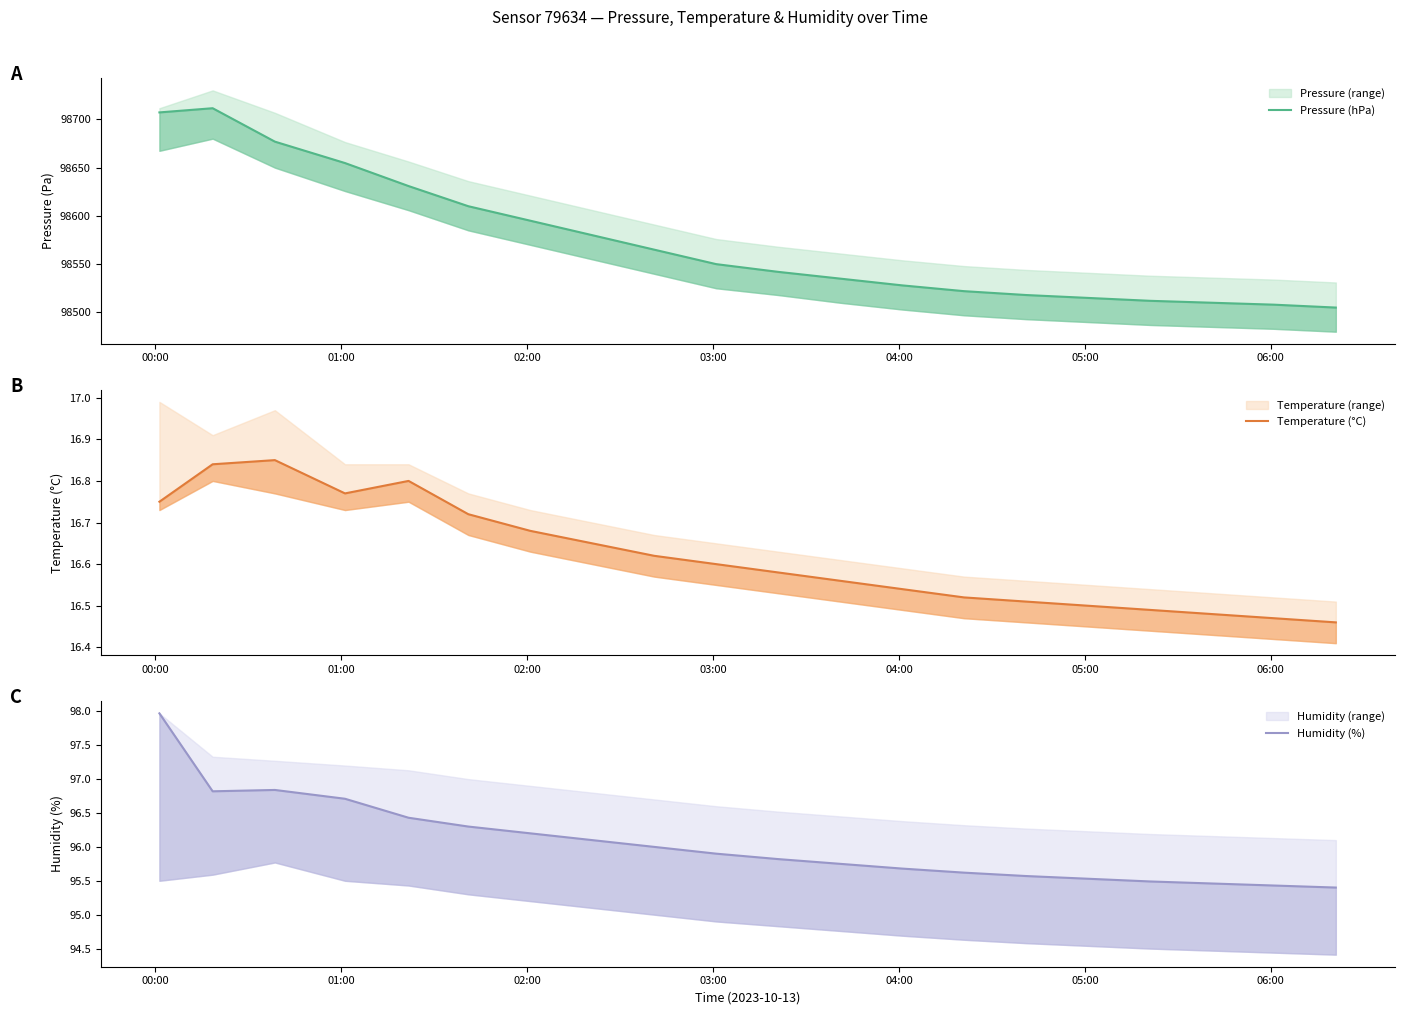

How many interior local valleys does the Humidity (%) series have?

1